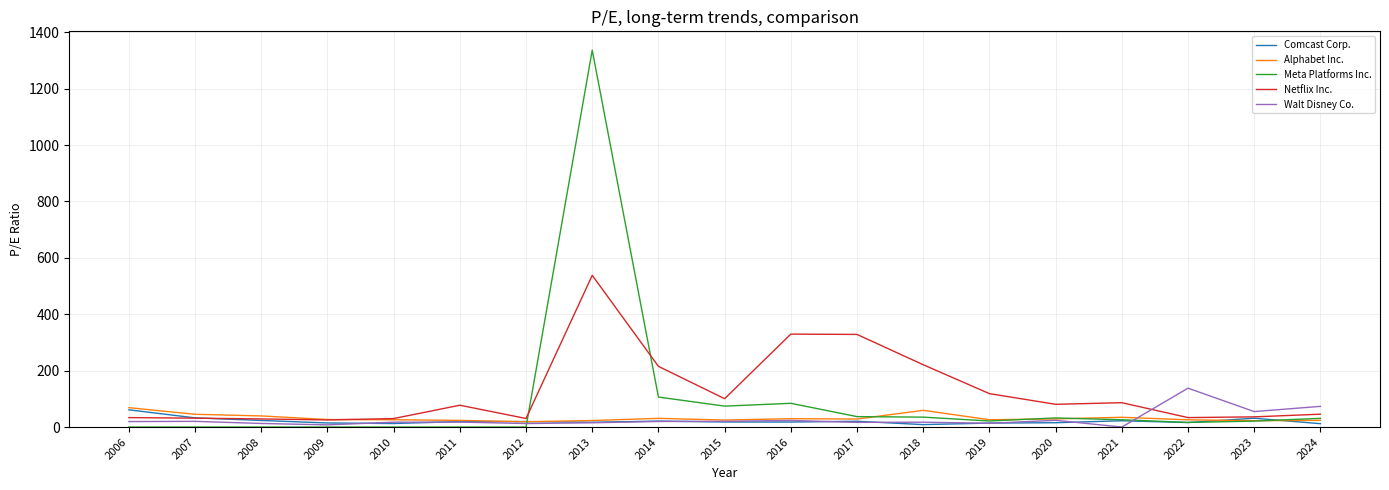

The Netflix Inc. series shows 80.7 at 2020. True or false?

True